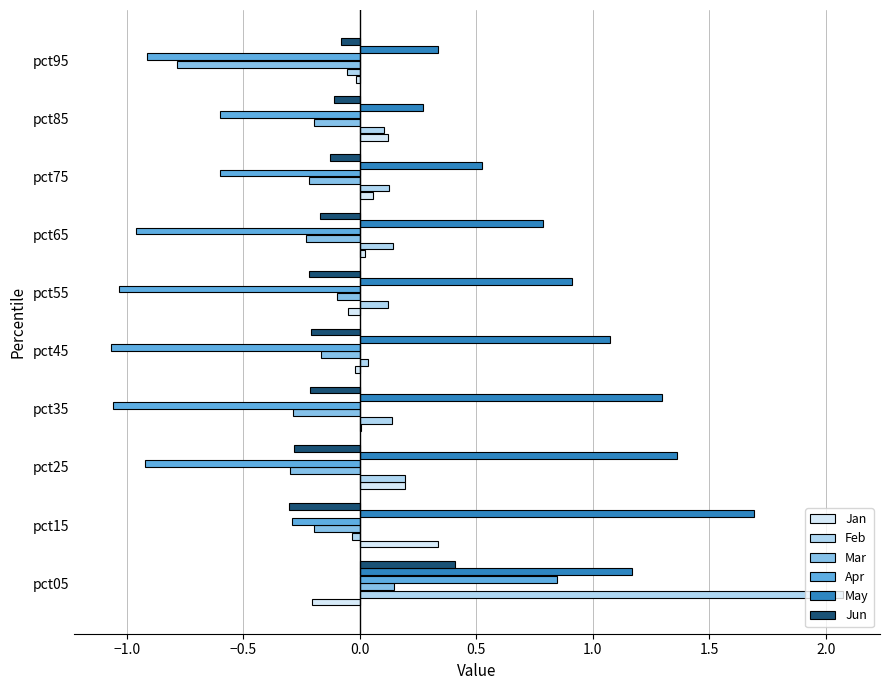

Is it true that Feb equals 0.1 at pct65?

True